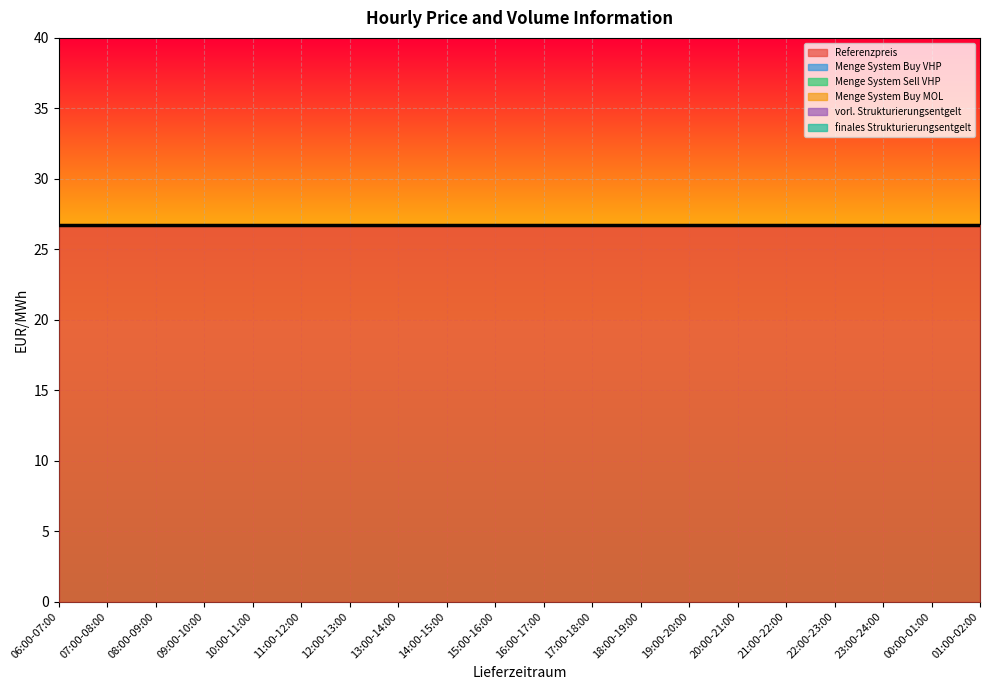

Reading right to left, transcribe all the data shown in this chart.

Referenzpreis: 26.7	26.7	26.7	26.7	26.7	26.7	26.7	26.7	26.7	26.7	26.7	26.7	26.7	26.7	26.7	26.7	26.7	26.7	26.7	26.7
Menge System Buy VHP: 0.0	0.0	0.0	0.0	0.0	0.0	0.0	0.0	0.0	0.0	0.0	0.0	0.0	0.0	0.0	0.0	0.0	0.0	0.0	0.0
Menge System Sell VHP: 0.0	0.0	0.0	0.0	0.0	0.0	0.0	0.0	0.0	0.0	0.0	0.0	0.0	0.0	0.0	0.0	0.0	0.0	0.0	0.0
Menge System Buy MOL: 0.0	0.0	0.0	0.0	0.0	0.0	0.0	0.0	0.0	0.0	0.0	0.0	0.0	0.0	0.0	0.0	0.0	0.0	0.0	0.0
vorl. Strukturierungsentgelt: 0.0	0.0	0.0	0.0	0.0	0.0	0.0	0.0	0.0	0.0	0.0	0.0	0.0	0.0	0.0	0.0	0.0	0.0	0.0	0.0
finales Strukturierungsentgelt: 0.0	0.0	0.0	0.0	0.0	0.0	0.0	0.0	0.0	0.0	0.0	0.0	0.0	0.0	0.0	0.0	0.0	0.0	0.0	0.0